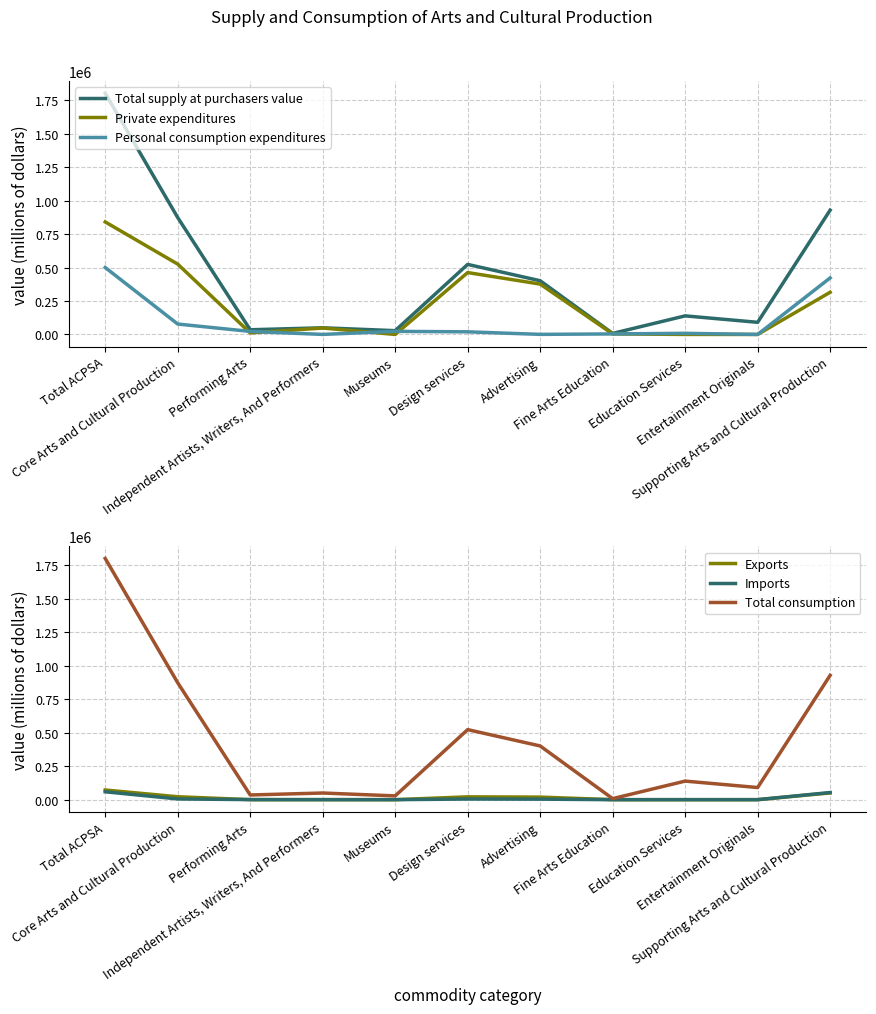

Which has a higher value, Performing Arts or Design services?

Design services